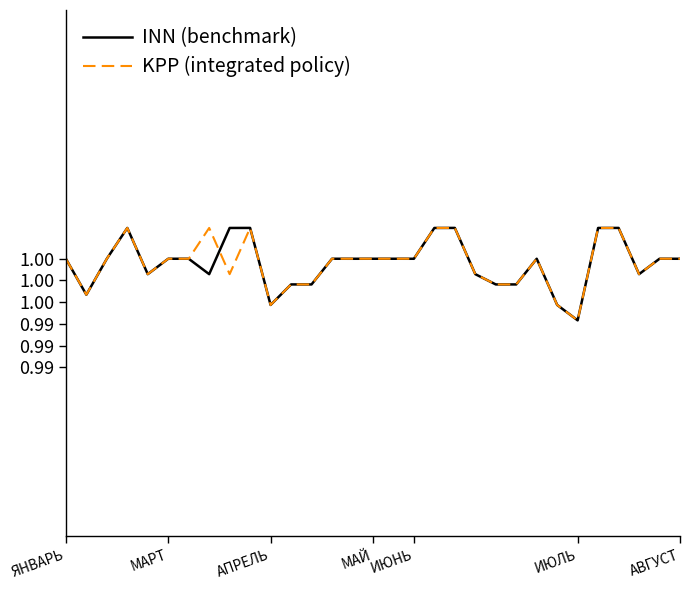

How many intersections are there between INN (benchmark) and KPP (integrated policy)?

8